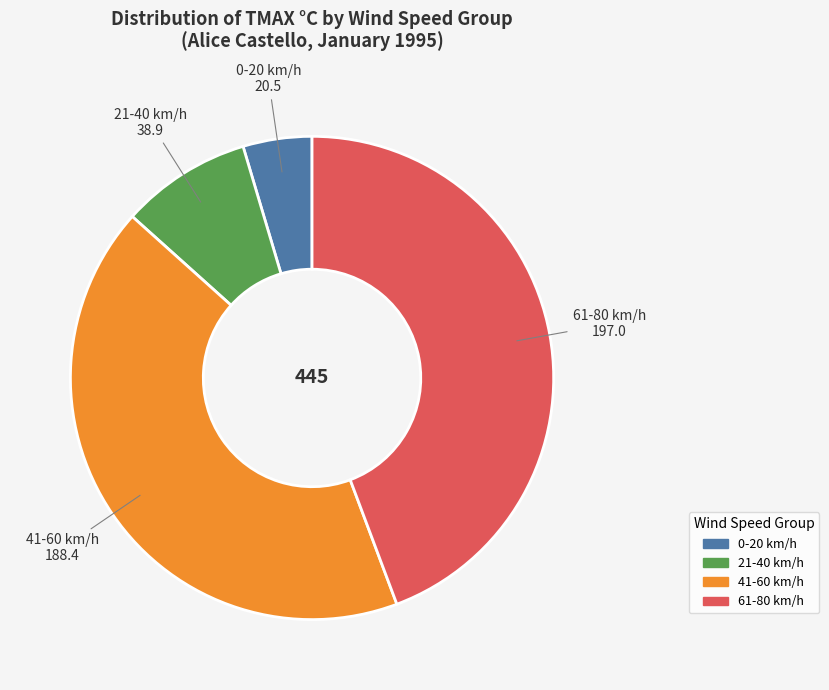

Is there any slice that represents more than half of the pie?

No